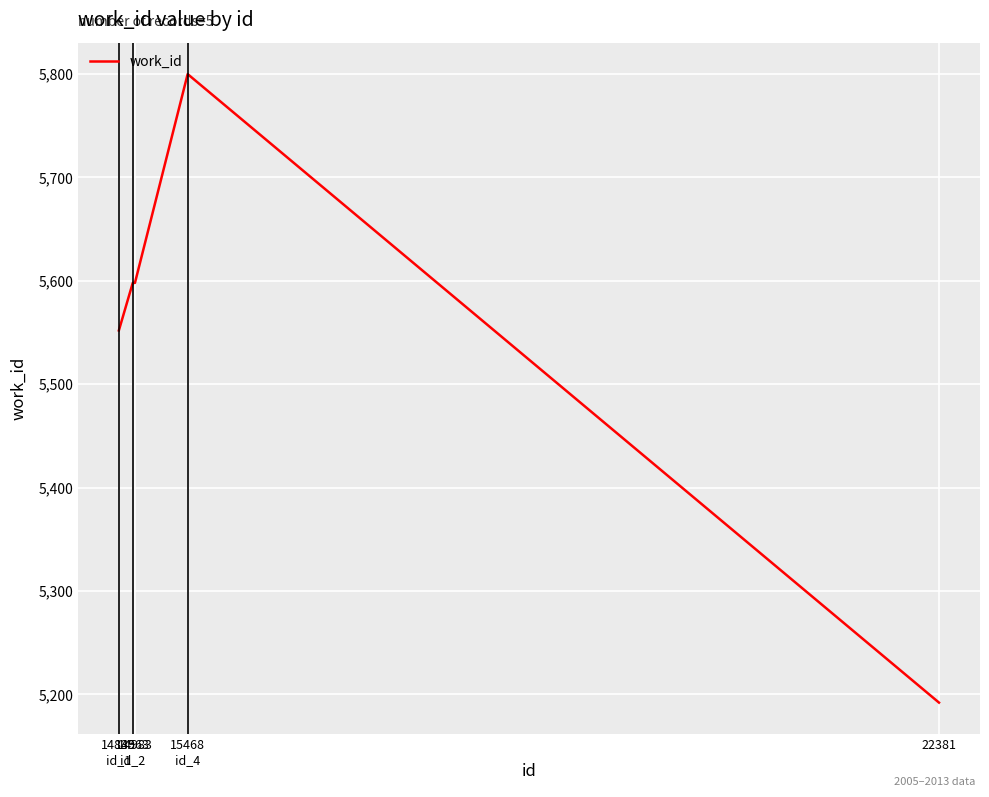

How many distinct data groups are displayed?

1